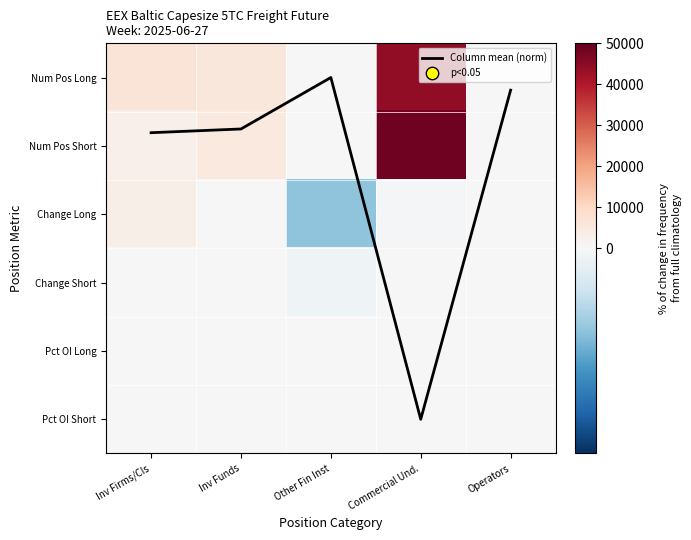

What is the difference between the second highest and second lowest values in the Num Pos Long series?

6290.4